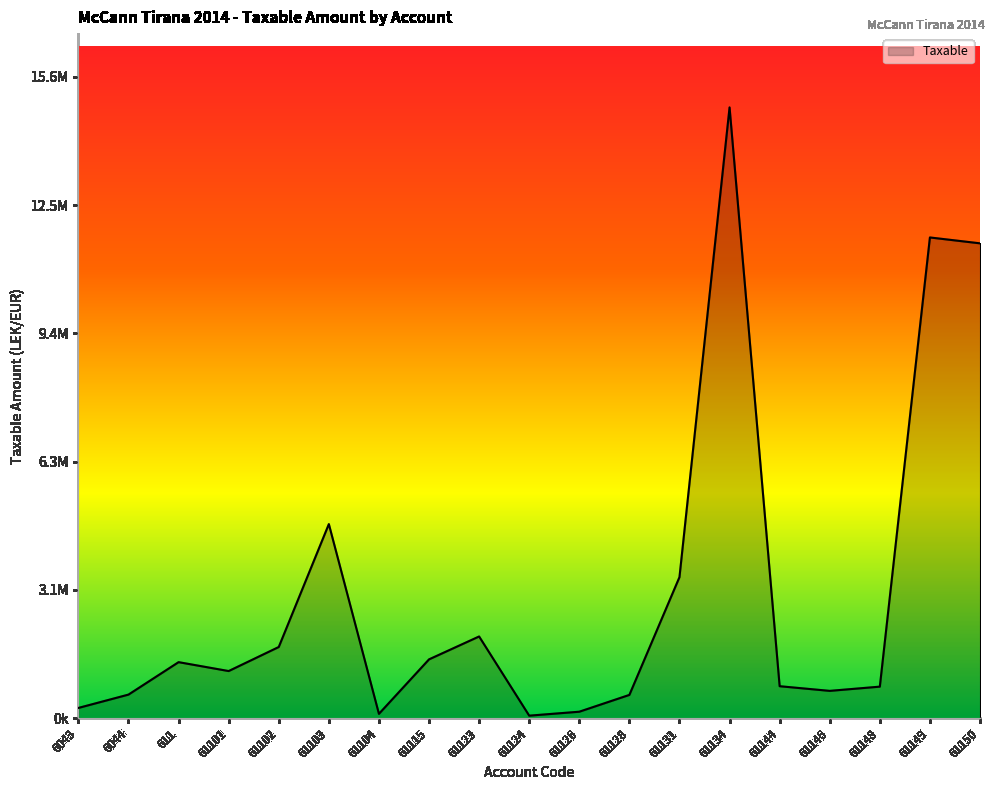

Does the chart display data point markers on the line(s)?

No